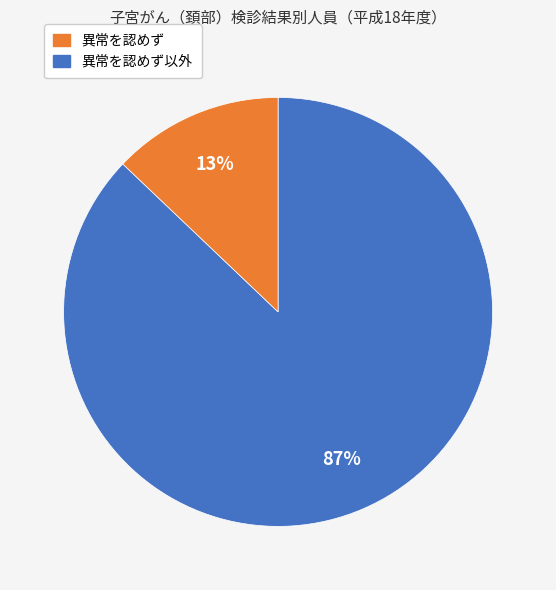

To the nearest percent, what is the difference between the largest and smallest slice percentages?

74%